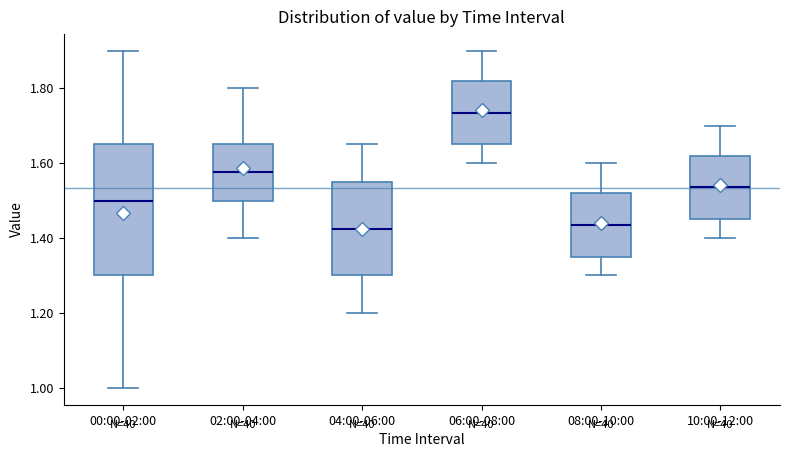

Where is the upper edge of the box for 10:00-12:00 on the y-axis? The values are not printed on the chart, so give them approximately, as read against the axis.

1.62